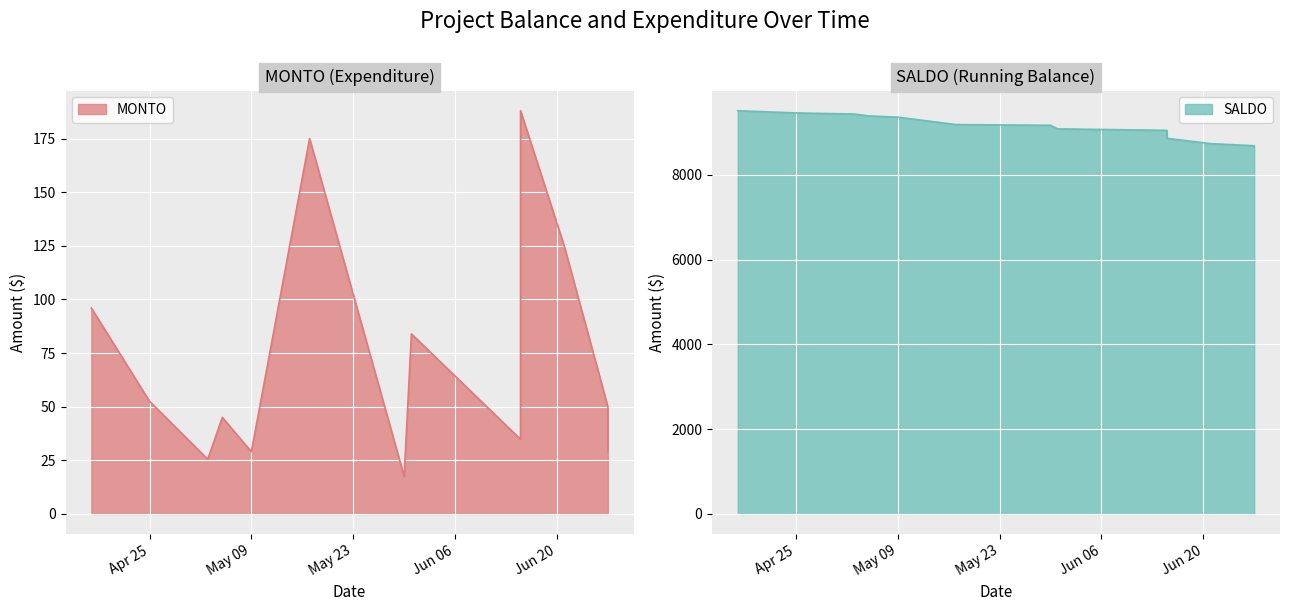

What is the spread (max minus min) of values at 2023-06-27?

8635.8